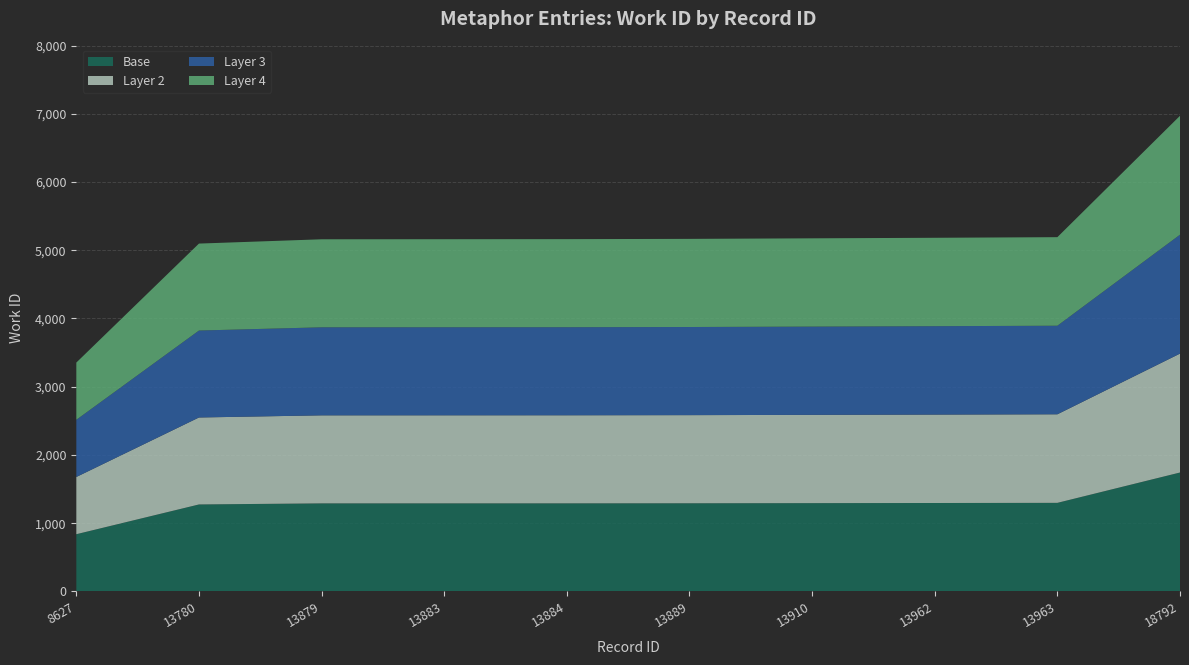

Reading left to right, list all the values displayed in this chart.

3354	5098	5161	5162	5163	5167	5175	5183	5192	6971